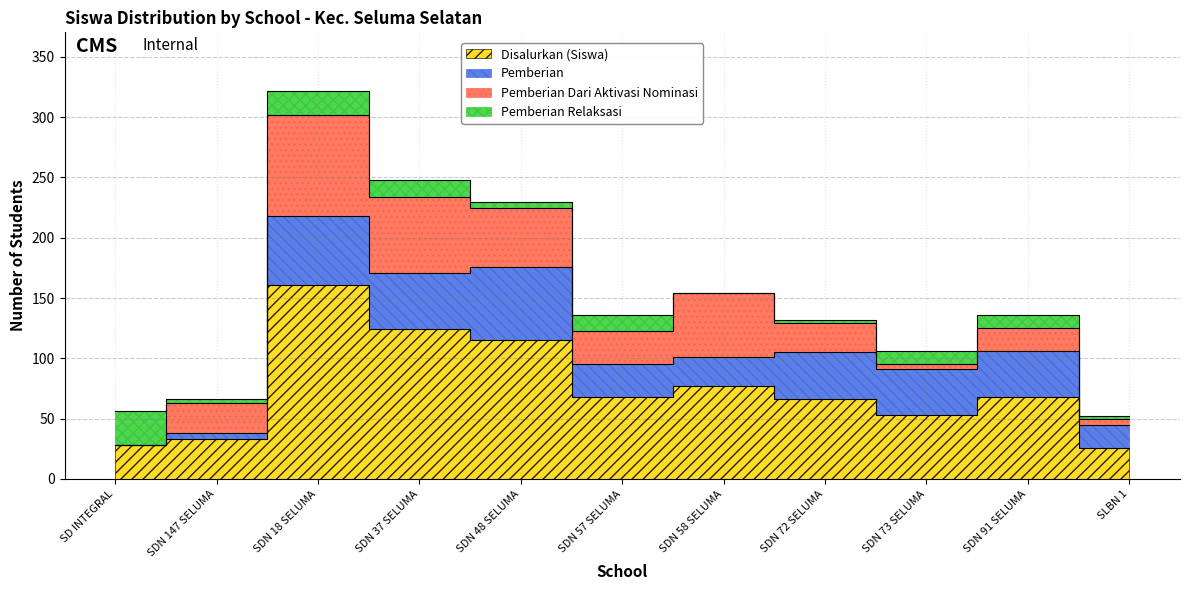

What is the difference between the maximum and minimum values in the Pemberian Relaksasi series?

28